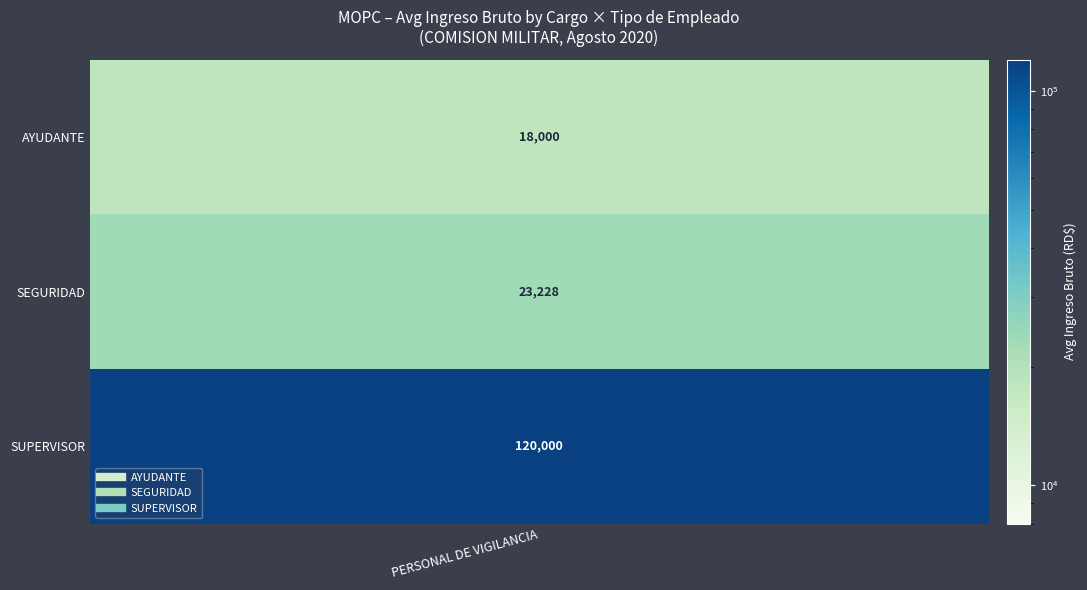

What is the maximum value shown in the chart?

120000